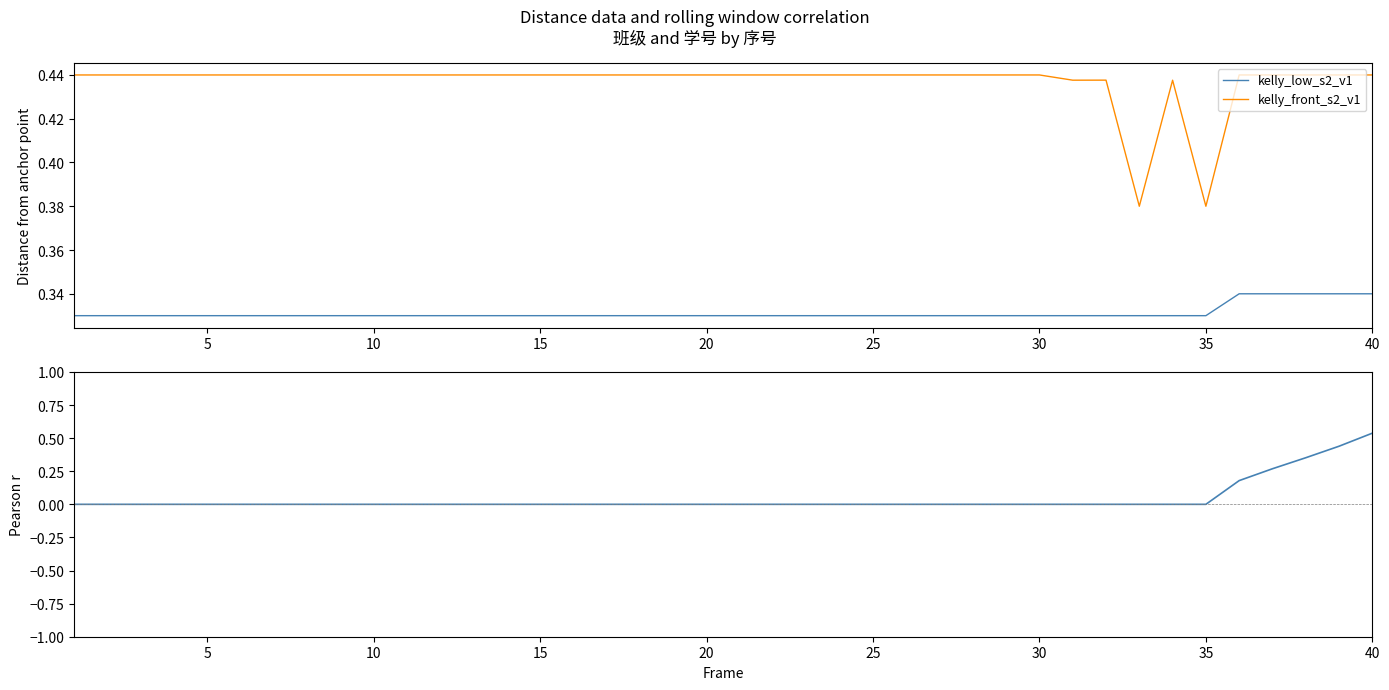

True or false: kelly_front_s2_v1 and kelly_low_s2_v1 cross at least once.

False